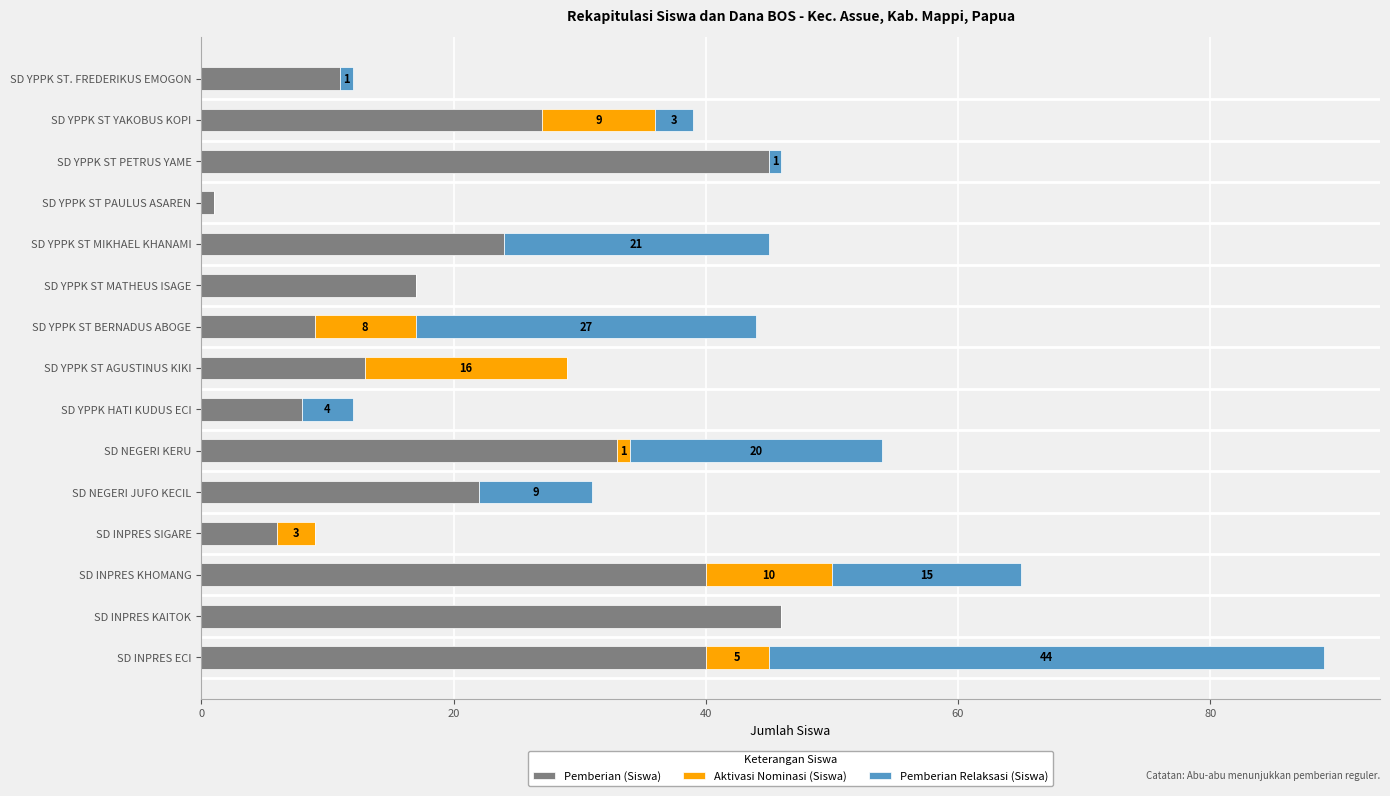

What is the total value across all series at SD YPPK HATI KUDUS ECI?

12